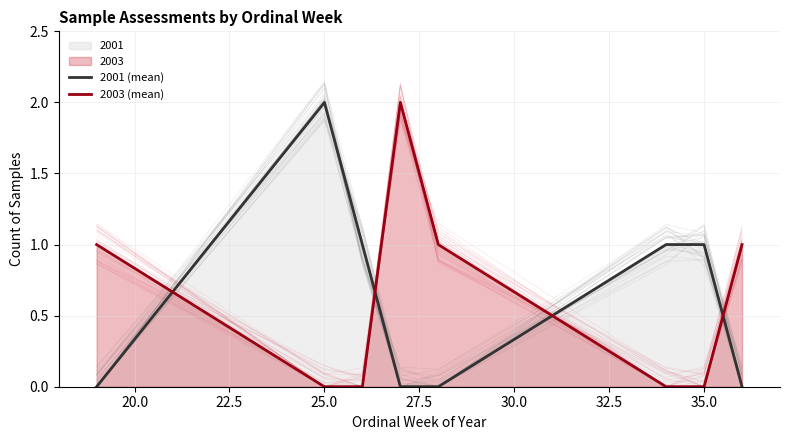

Count the 2003 (mean) values in the range 0 to 1.

7